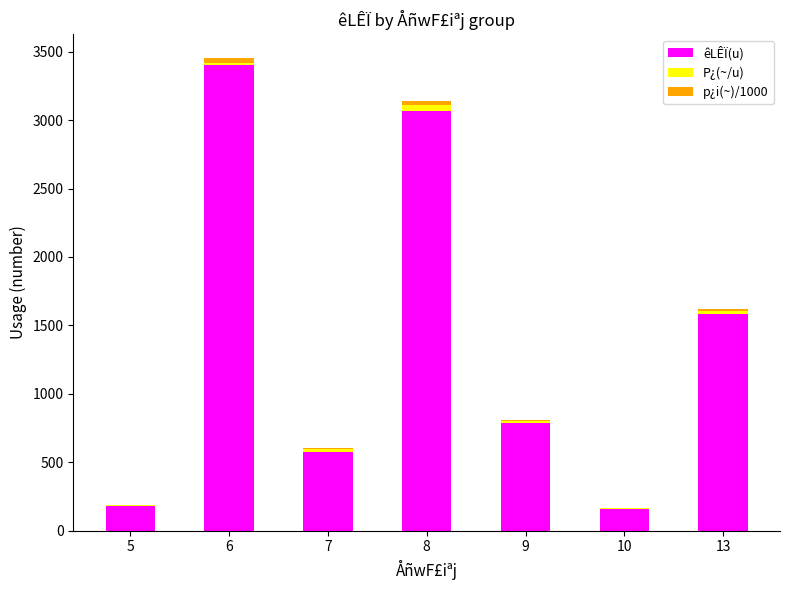

At which category is the sum across all series the highest?

6